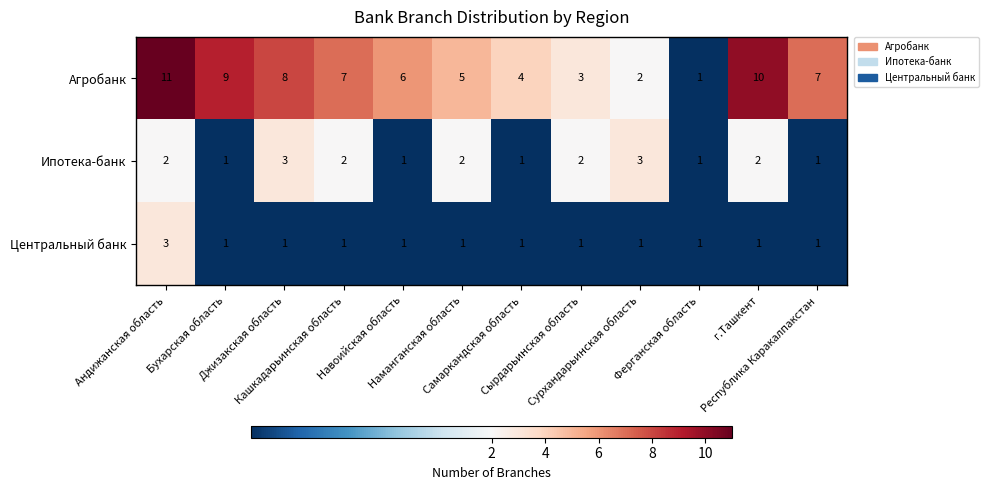

Count the Центральный банк values in the range 1 to 2.

11